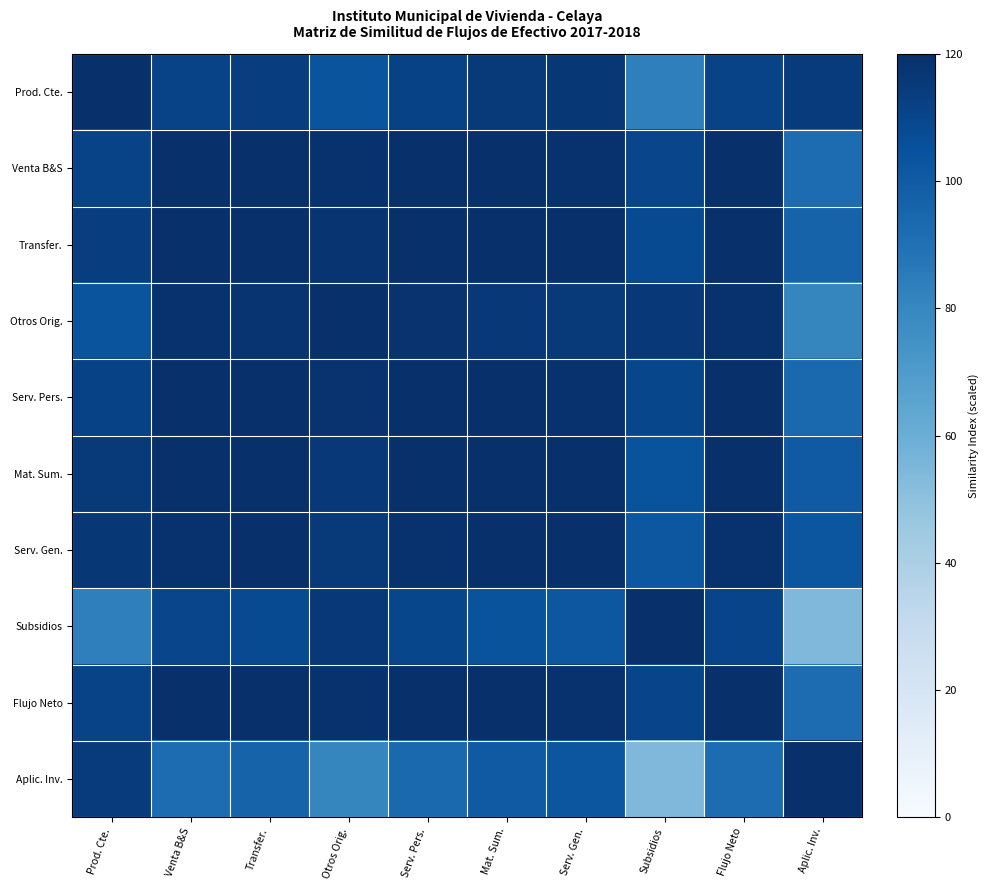

Reading left to right, transcribe all the data shown in this chart.

Prod. Cte.: Prod. Cte.=120.0	Venta B&S=110.8	Transfer.=113.0	Otros Orig.=103.1	Serv. Pers.=111.5	Mat. Sum.=115.3	Serv. Gen.=116.3	Subsidios=83.4	Flujo Neto=110.8	Aplic. Inv.=114.7
Venta B&S: Prod. Cte.=110.8	Venta B&S=120.0	Transfer.=119.8	Otros Orig.=118.8	Serv. Pers.=120.0	Mat. Sum.=119.2	Serv. Gen.=118.7	Subsidios=110.1	Flujo Neto=120.0	Aplic. Inv.=92.3
Transfer.: Prod. Cte.=113.0	Venta B&S=119.8	Transfer.=120.0	Otros Orig.=117.7	Serv. Pers.=119.9	Mat. Sum.=119.8	Serv. Gen.=119.5	Subsidios=107.5	Flujo Neto=119.8	Aplic. Inv.=96.2
Otros Orig.: Prod. Cte.=103.1	Venta B&S=118.8	Transfer.=117.7	Otros Orig.=120.0	Serv. Pers.=118.5	Mat. Sum.=116.1	Serv. Gen.=115.0	Subsidios=115.8	Flujo Neto=118.8	Aplic. Inv.=80.5
Serv. Pers.: Prod. Cte.=111.5	Venta B&S=120.0	Transfer.=119.9	Otros Orig.=118.5	Serv. Pers.=120.0	Mat. Sum.=119.4	Serv. Gen.=119.0	Subsidios=109.4	Flujo Neto=120.0	Aplic. Inv.=93.5
Mat. Sum.: Prod. Cte.=115.3	Venta B&S=119.2	Transfer.=119.8	Otros Orig.=116.1	Serv. Pers.=119.4	Mat. Sum.=120.0	Serv. Gen.=119.9	Subsidios=104.0	Flujo Neto=119.2	Aplic. Inv.=100.4
Serv. Gen.: Prod. Cte.=116.3	Venta B&S=118.7	Transfer.=119.5	Otros Orig.=115.0	Serv. Pers.=119.0	Mat. Sum.=119.9	Serv. Gen.=120.0	Subsidios=102.0	Flujo Neto=118.7	Aplic. Inv.=102.5
Subsidios: Prod. Cte.=83.4	Venta B&S=110.1	Transfer.=107.5	Otros Orig.=115.8	Serv. Pers.=109.4	Mat. Sum.=104.0	Serv. Gen.=102.0	Subsidios=120.0	Flujo Neto=110.2	Aplic. Inv.=54.3
Flujo Neto: Prod. Cte.=110.8	Venta B&S=120.0	Transfer.=119.8	Otros Orig.=118.8	Serv. Pers.=120.0	Mat. Sum.=119.2	Serv. Gen.=118.7	Subsidios=110.2	Flujo Neto=120.0	Aplic. Inv.=92.2
Aplic. Inv.: Prod. Cte.=114.7	Venta B&S=92.3	Transfer.=96.2	Otros Orig.=80.5	Serv. Pers.=93.5	Mat. Sum.=100.4	Serv. Gen.=102.5	Subsidios=54.3	Flujo Neto=92.2	Aplic. Inv.=120.0